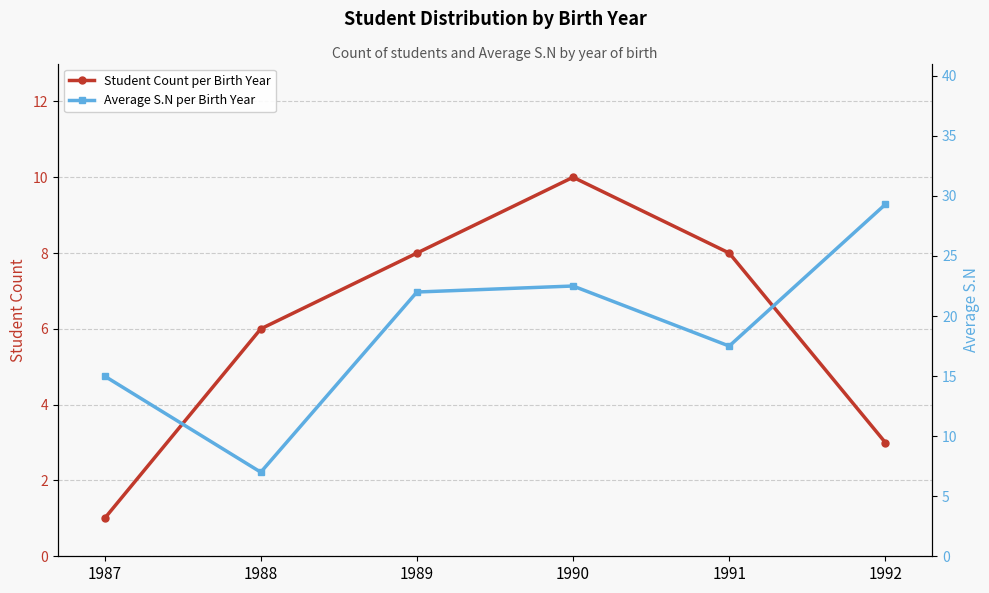

What is the smallest value displayed?

1.0